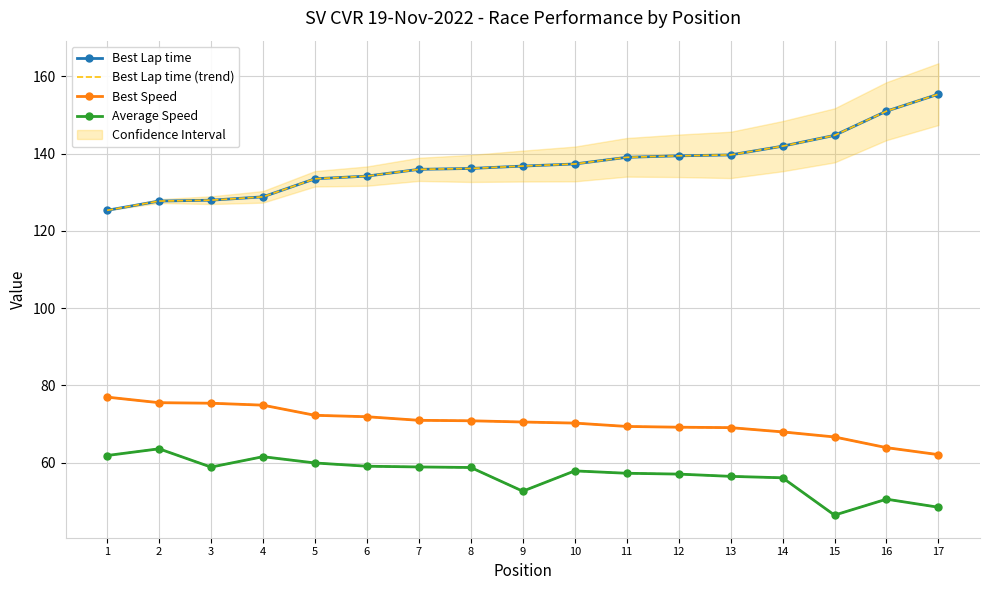

True or false: Average Speed and Best Lap time (trend) cross at least once.

False